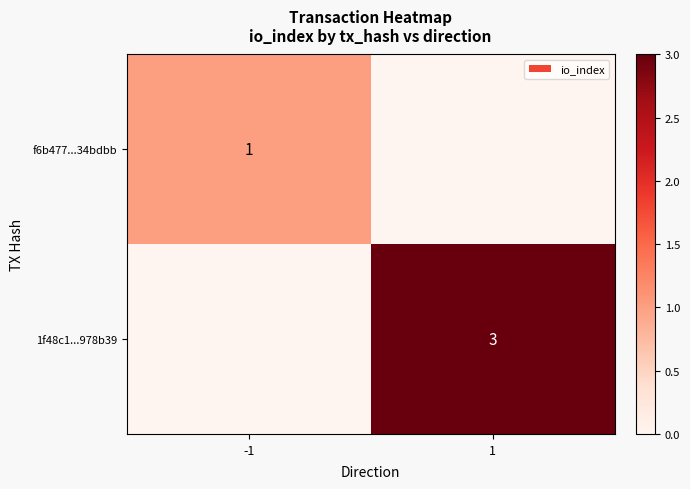

The f6b477...34bdbb series shows 1 at -1. True or false?

True